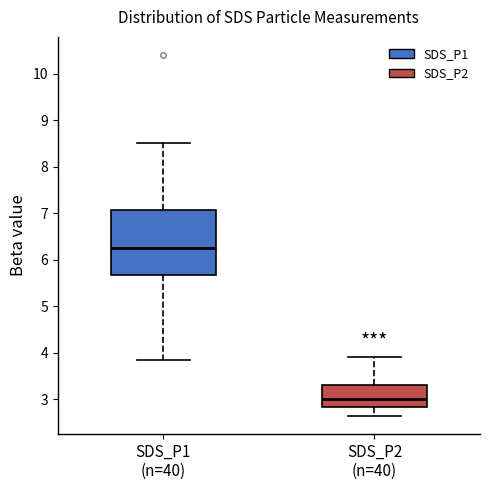

Where does the median line of the box for SDS_P2 (n=40) sit on the y-axis? The values are not printed on the chart, so give them approximately, as read against the axis.

3.0